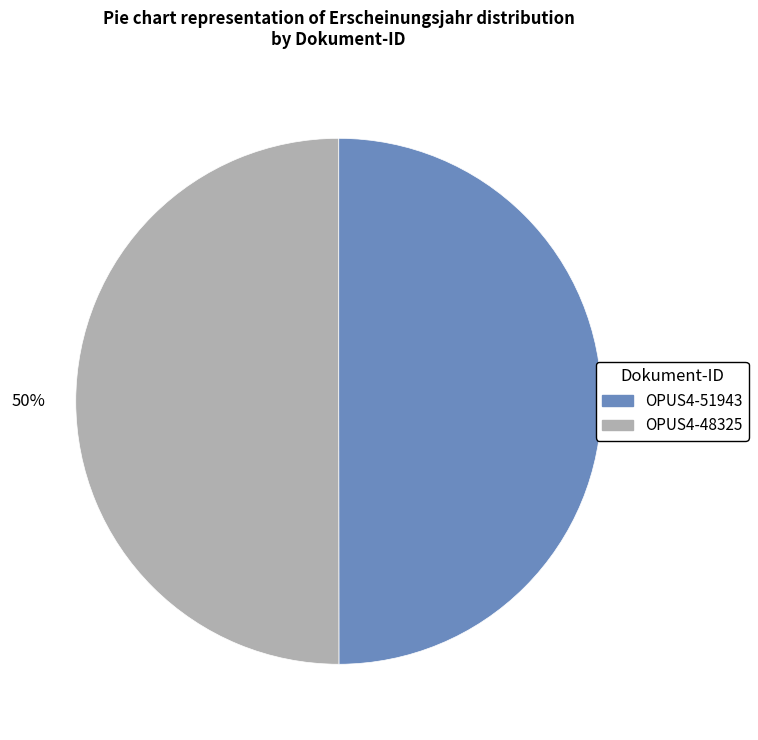

True or false: OPUS4-48325 accounts for 50% of the total.

True